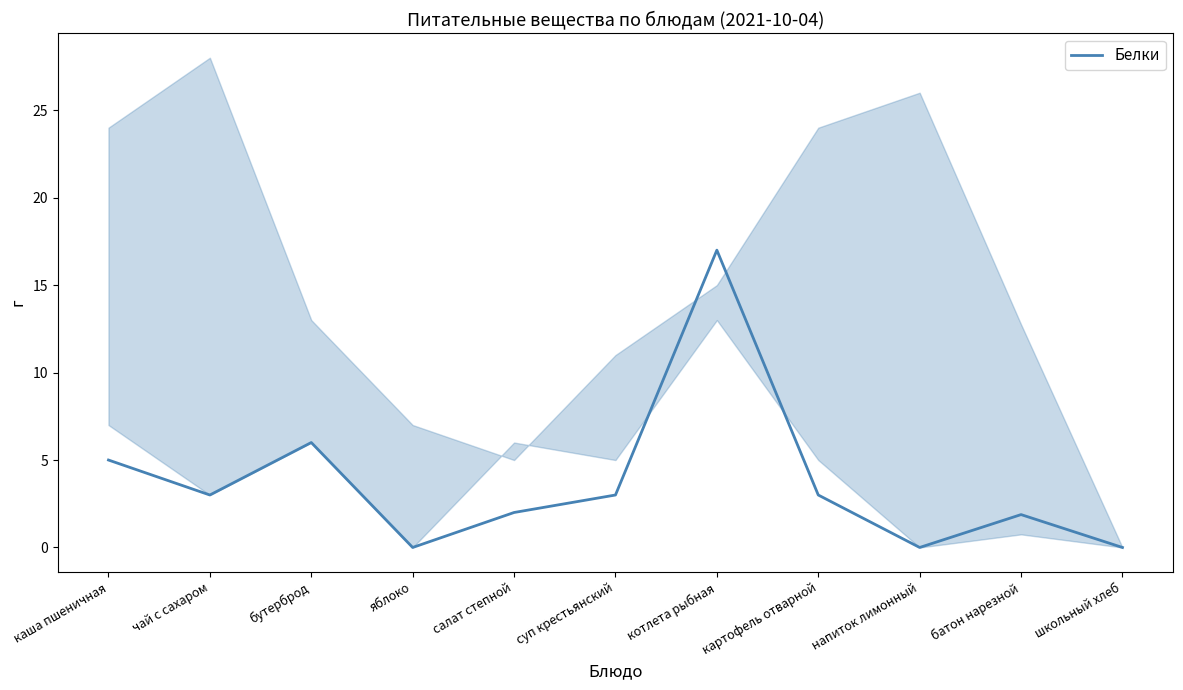

How many points are higher than both their immediate neighbors (excluding endpoints)?

3